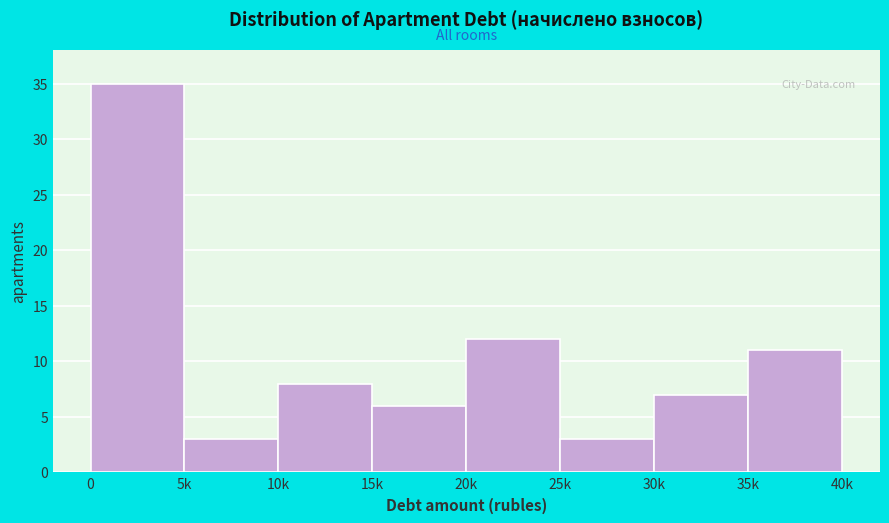

Reading left to right, what are all the values shown in this chart?

35	3	8	6	12	3	7	11